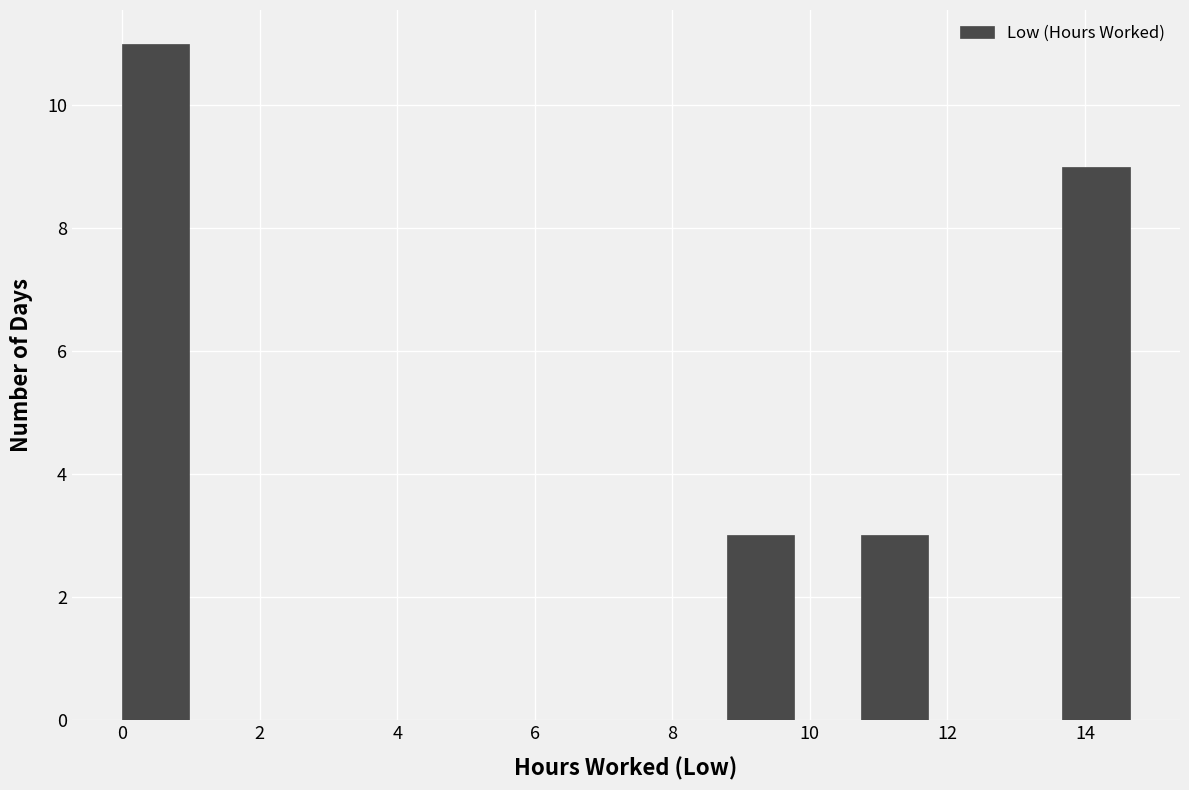

Reading left to right, transcribe this chart: for each bar, give the range it covers on the x-axis and its height. Neither the bar edges nor the heights are printed on the chart, so give them approximately, as read against the axes.

0.0 to 1.0: 11
1.0 to 2.0: 0
2.0 to 3.0: 0
3.0 to 4.0: 0
4.0 to 4.8: 0
4.8 to 5.8: 0
5.8 to 6.8: 0
6.8 to 7.8: 0
7.8 to 8.8: 0
8.8 to 9.8: 3
9.8 to 10.8: 0
10.8 to 11.8: 3
11.8 to 12.6: 0
12.6 to 13.6: 0
13.6 to 14.6: 9